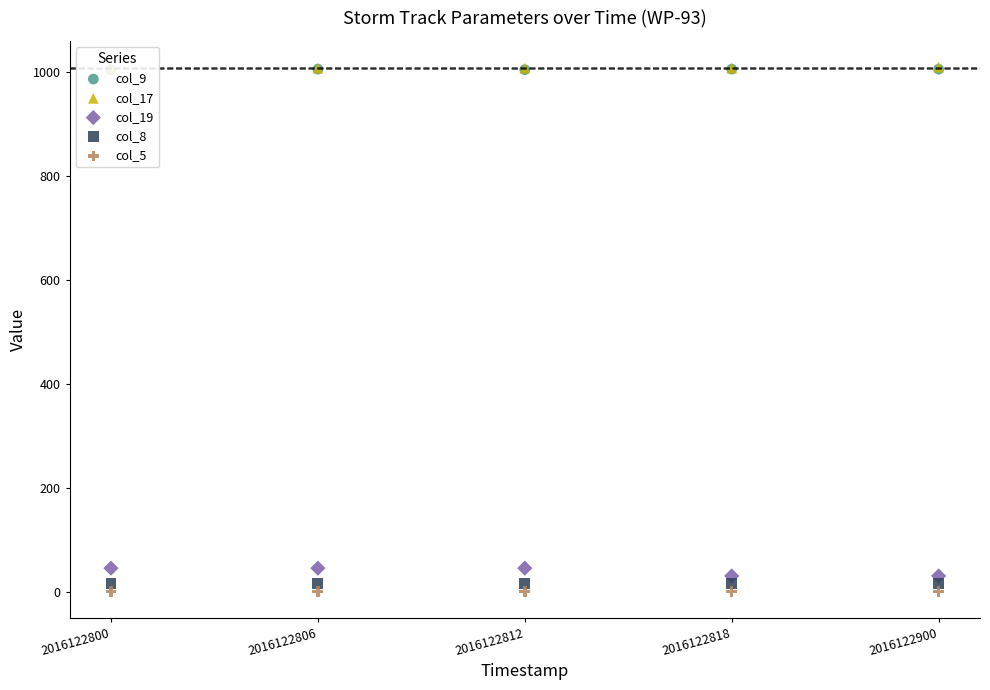

At how many categories does at least one series exceed 418?

5